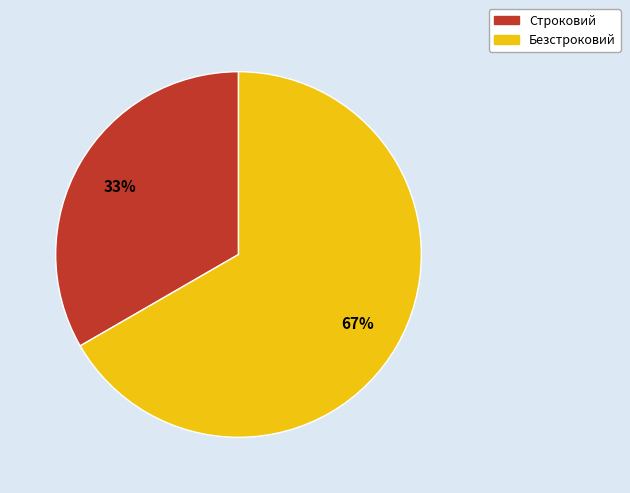

Which slice is the smallest?

Строковий